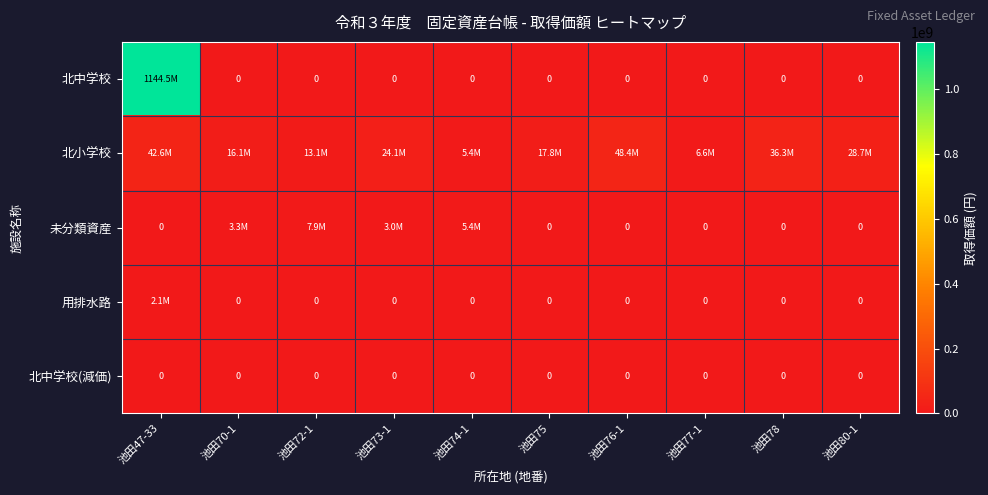

Between 池田78 and 池田47-33, which is larger?

池田47-33